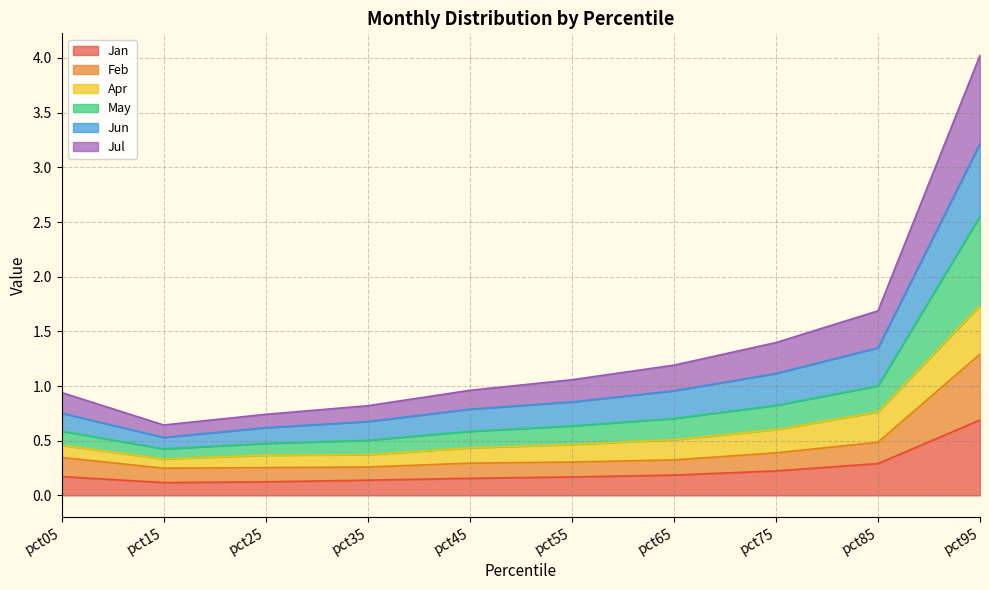

What are all the series names shown in the legend?

Jan, Feb, Apr, May, Jun, Jul